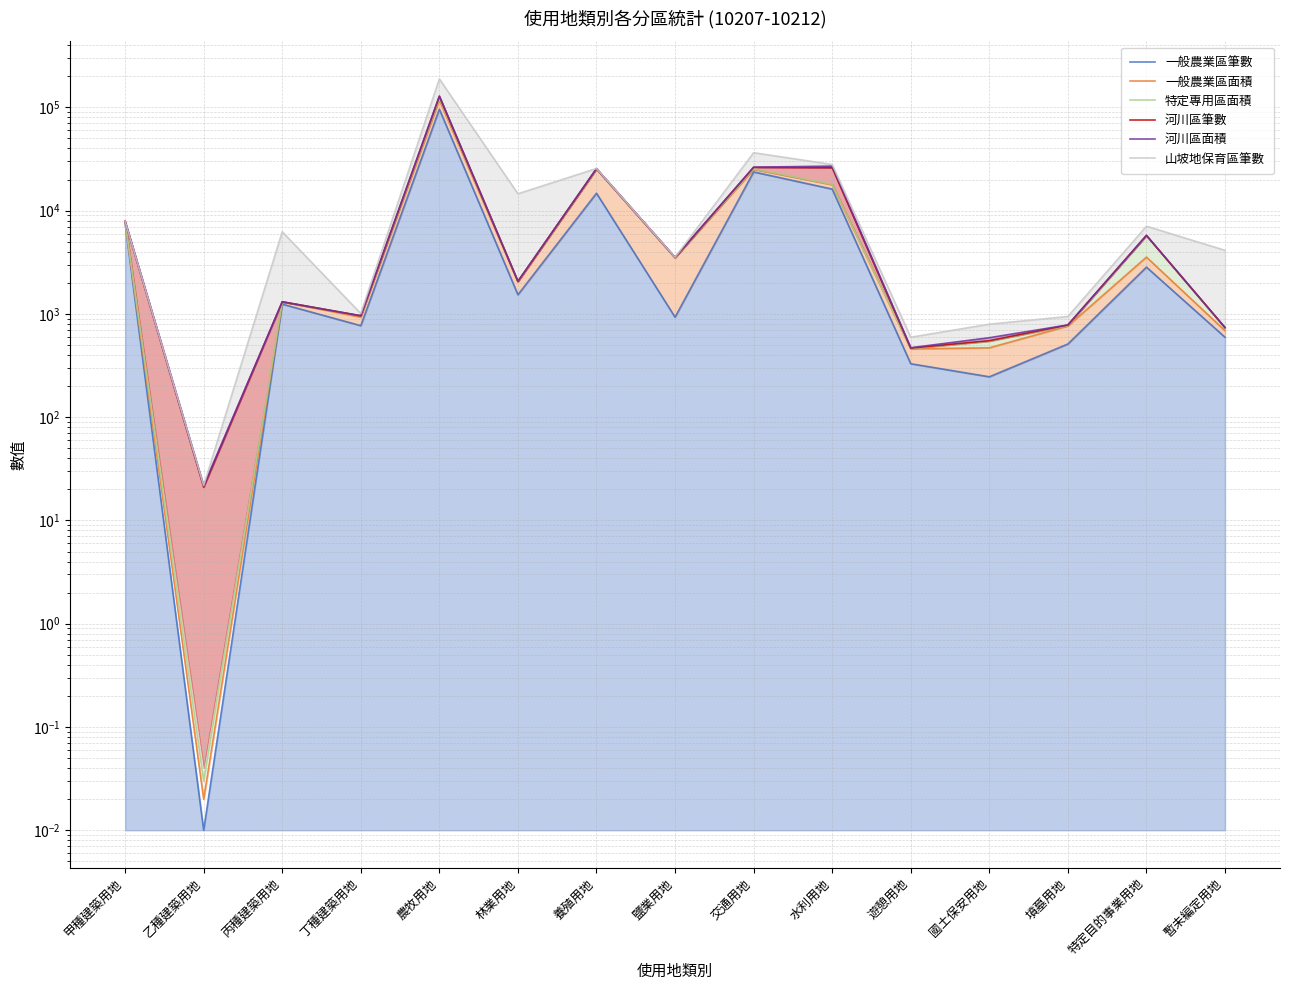

In 河川區筆數, how many points are higher than both neighbors (excluding endpoints)?

5